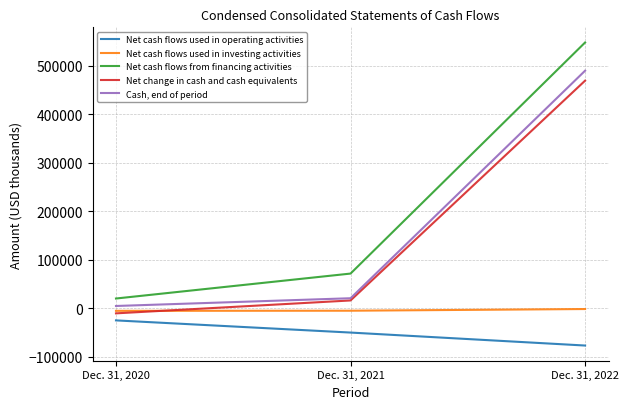

At which category is the sum across all series the highest?

Dec. 31, 2022